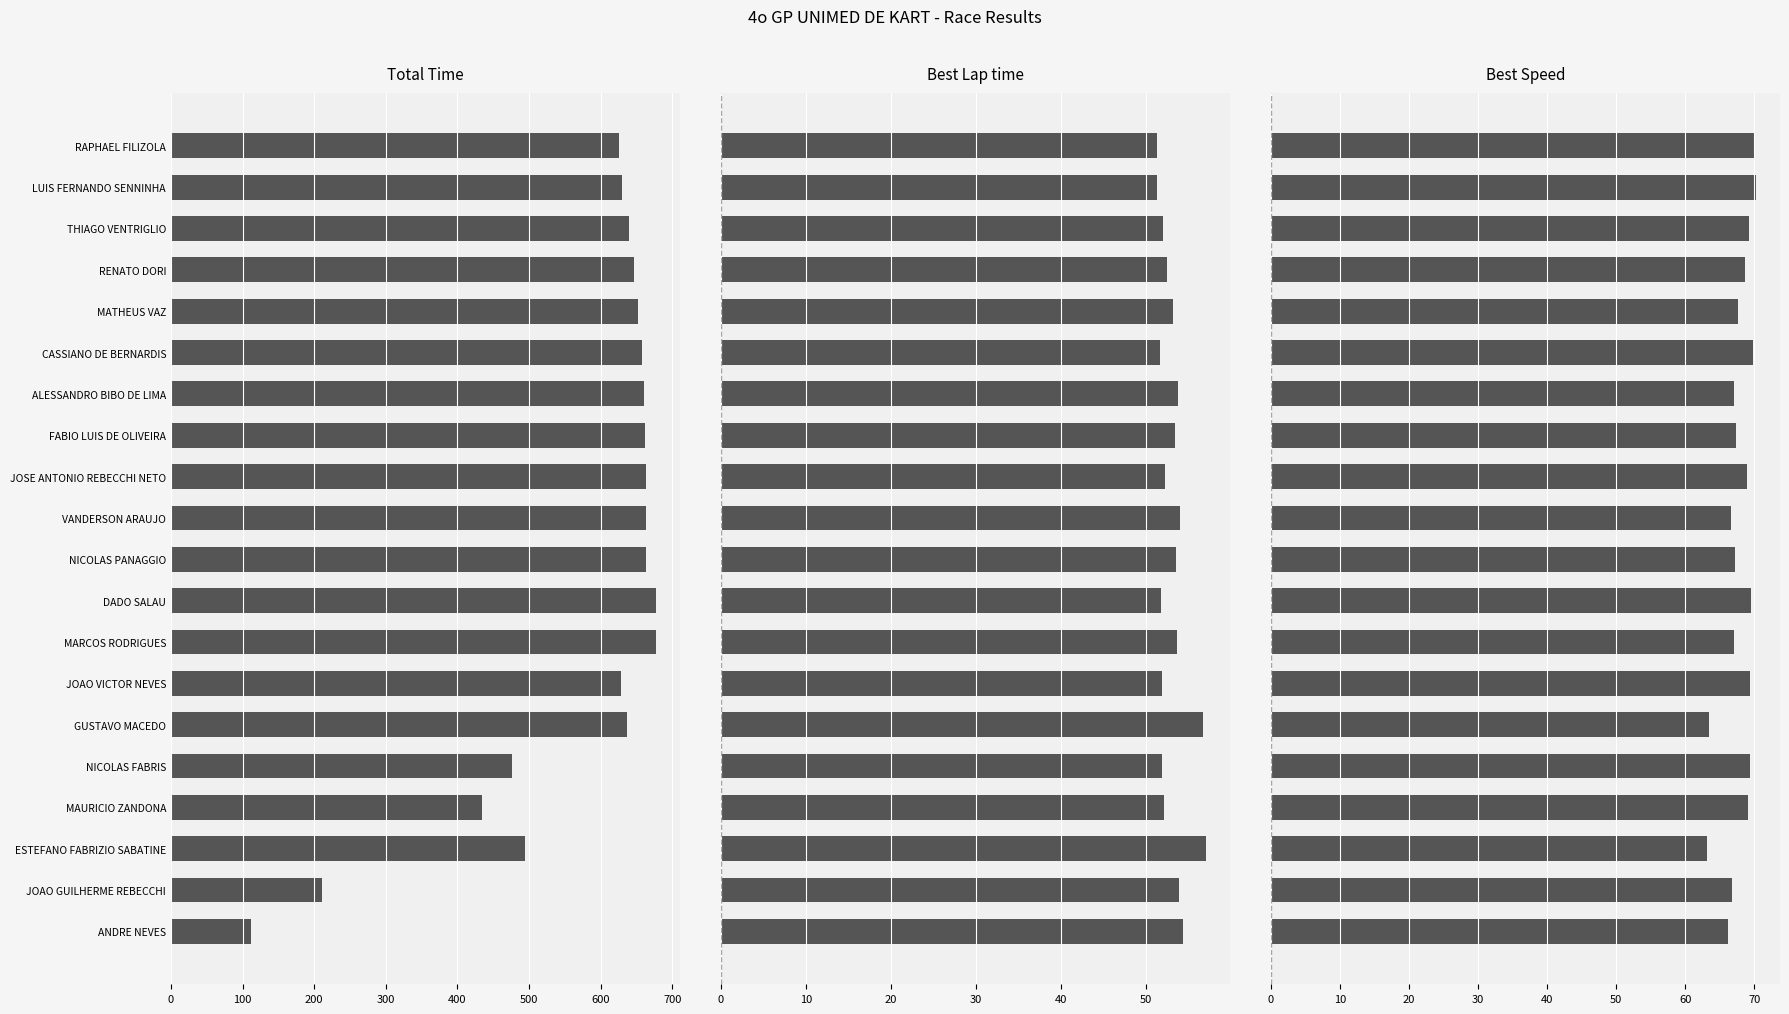

Which series has the largest range (max minus min)?

Total Time